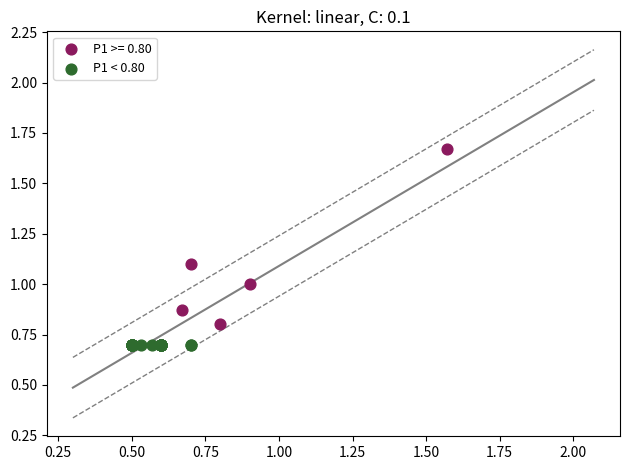

Which series contains the lowest Y value?

P1 < 0.80